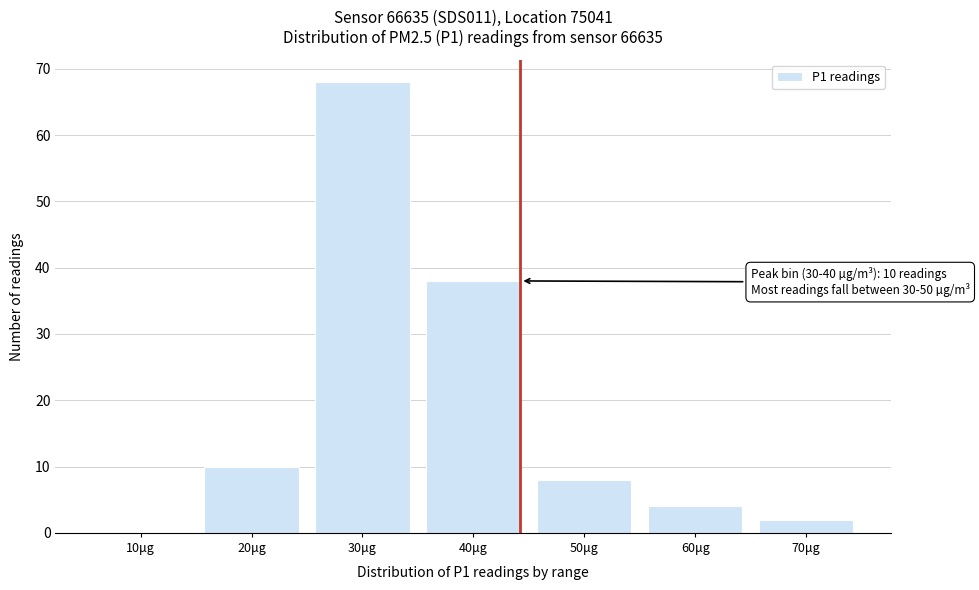

Reading right to left, list all the values displayed in this chart.

70μg=2	60μg=4	50μg=8	40μg=38	30μg=68	20μg=10	10μg=0